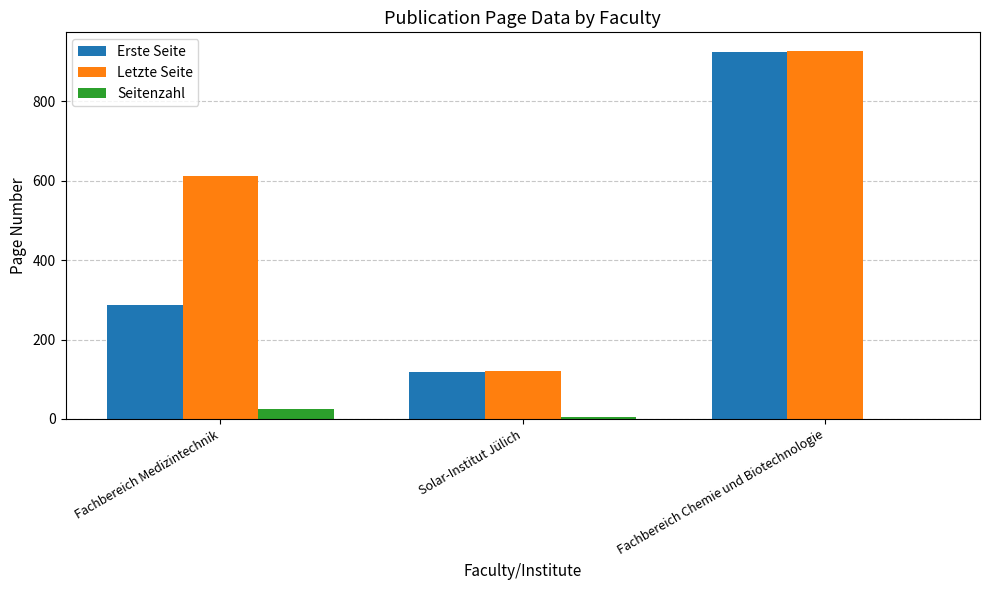

What are all the series names shown in the legend?

Erste Seite, Letzte Seite, Seitenzahl